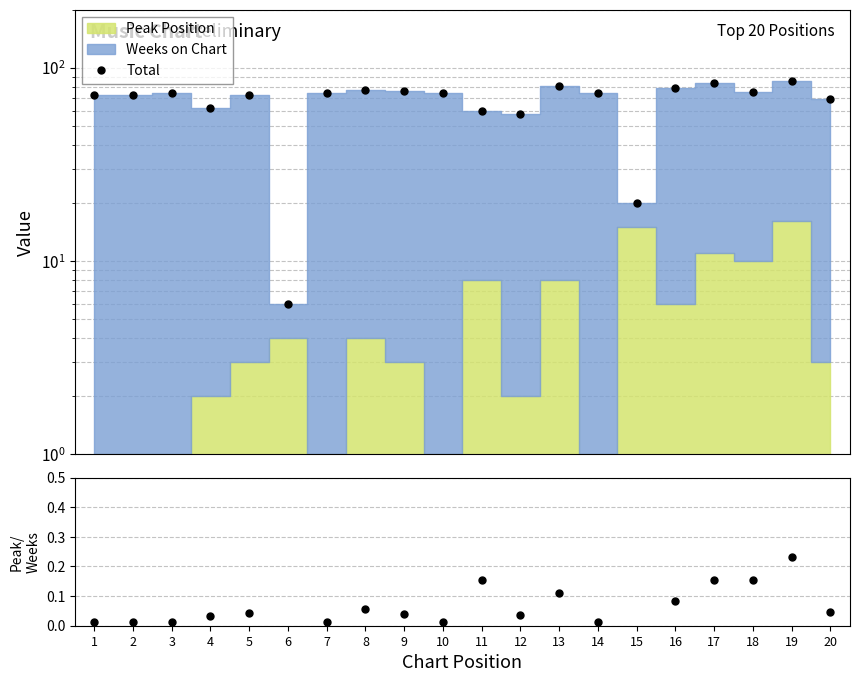

Which has a higher value, 20 or 11?

20